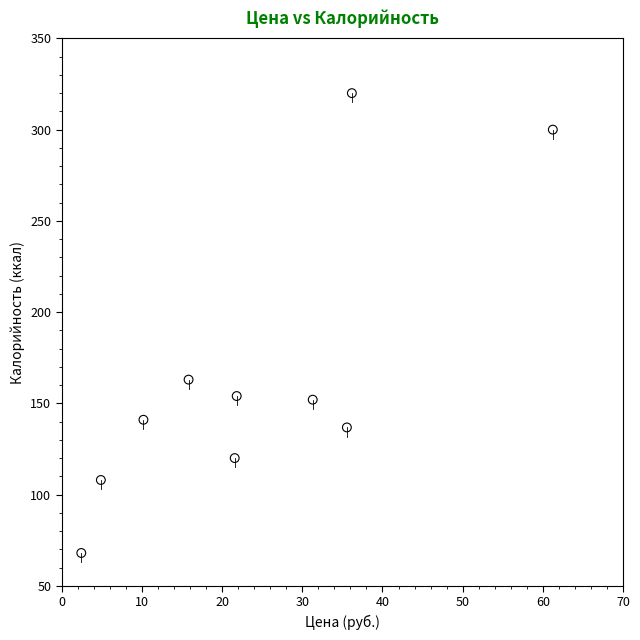

What Y value in the scatter plot is closest to 194?

163.0